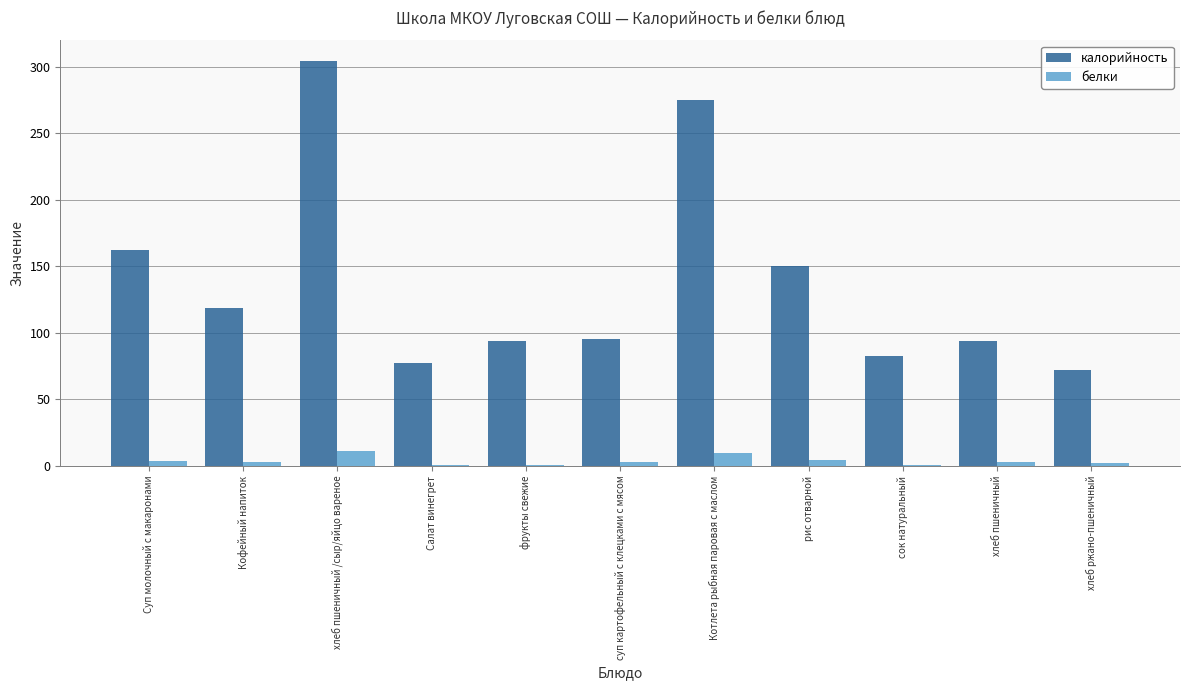

Is it true that калорийность equals 150.1 at рис отварной?

True